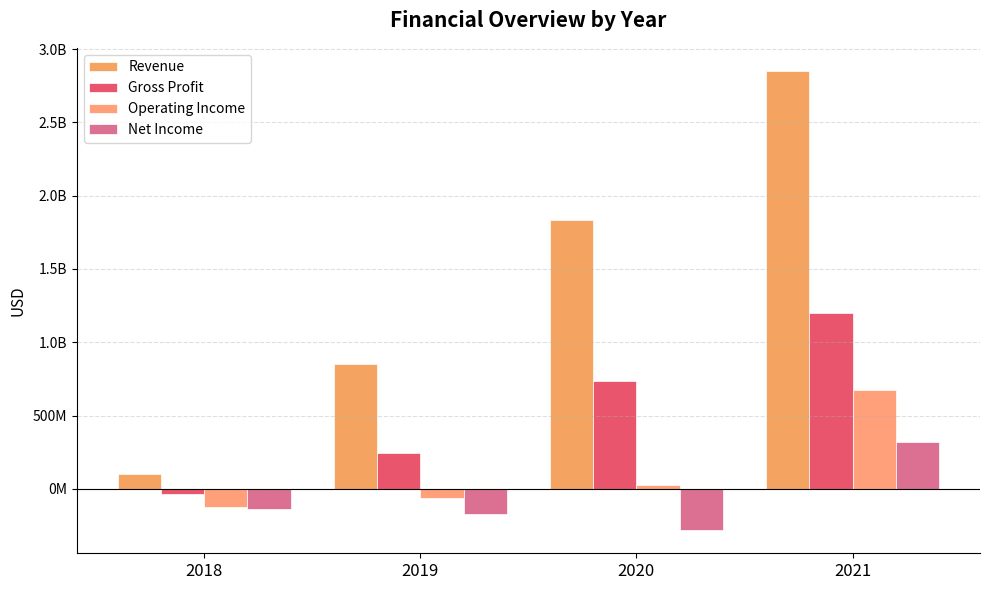

Does the chart contain any negative values?

Yes